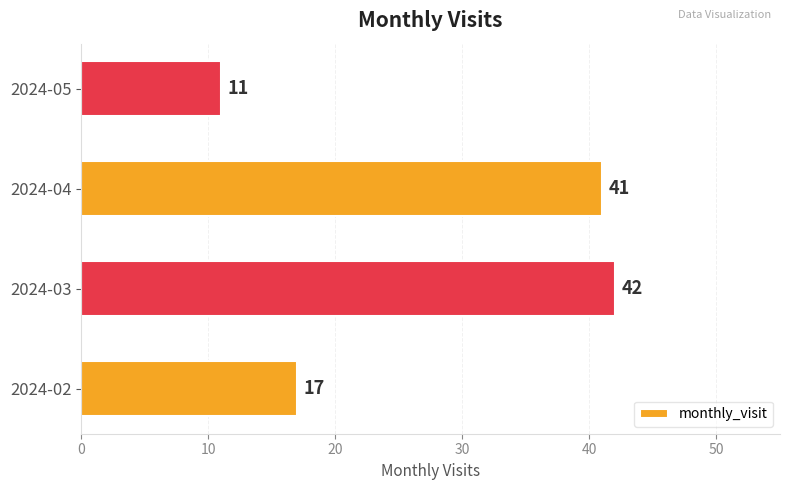

Reading top to bottom, transcribe all the data shown in this chart.

11	41	42	17